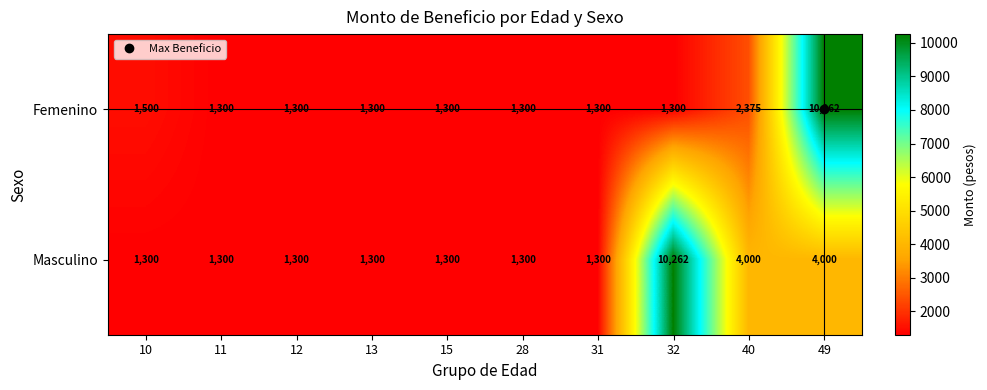

What is the difference between the maximum and minimum values in the Femenino series?

8962